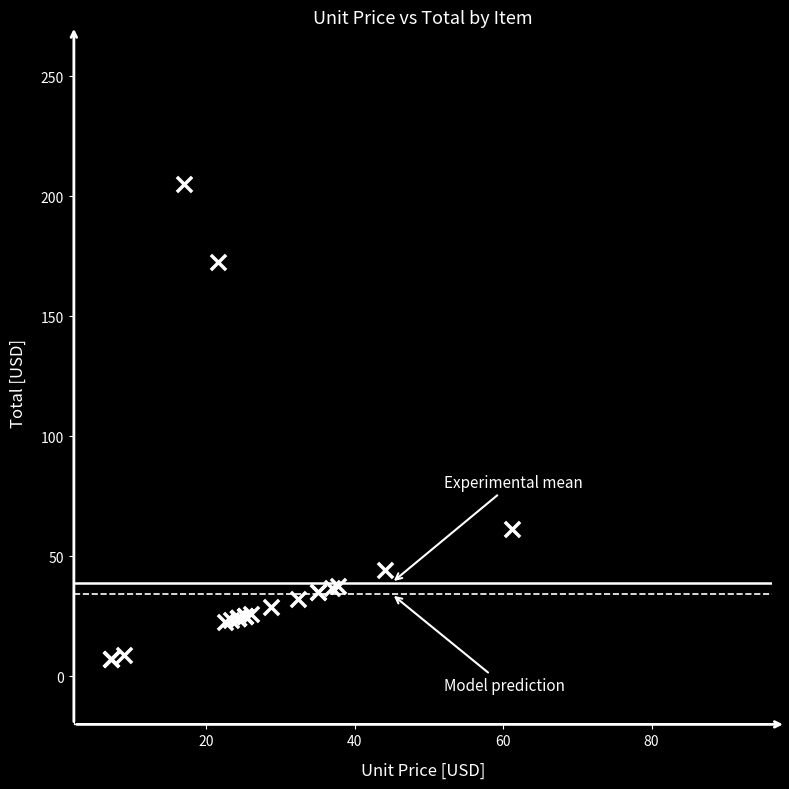

What Y value in the scatter plot is closest to 106?

61.2